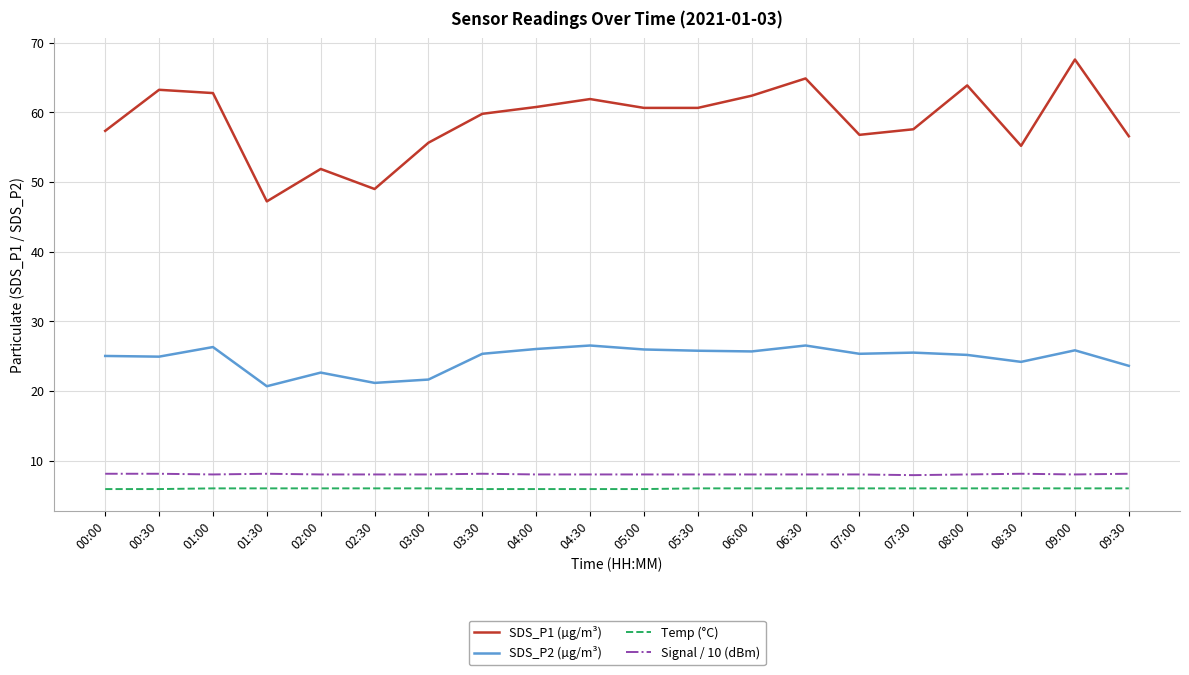

Count the number of data series in this chart.

4